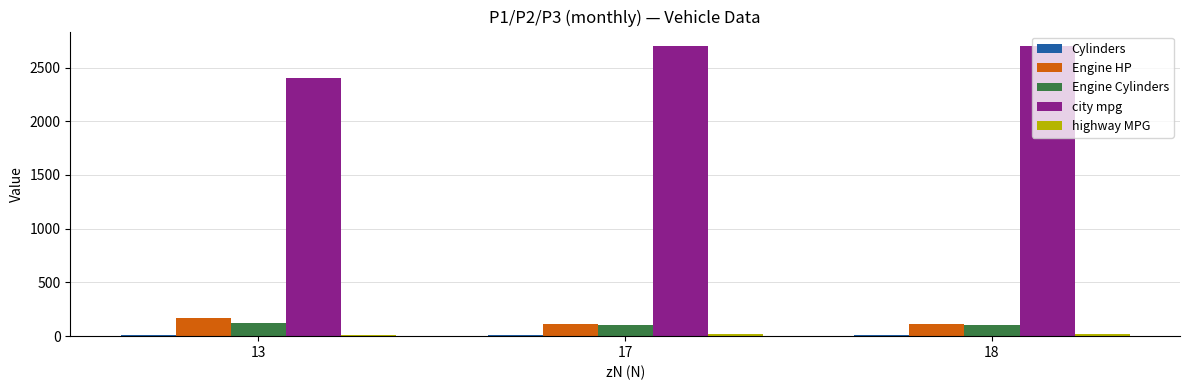

Between 13 and 17, which series saw the biggest shift?

city mpg